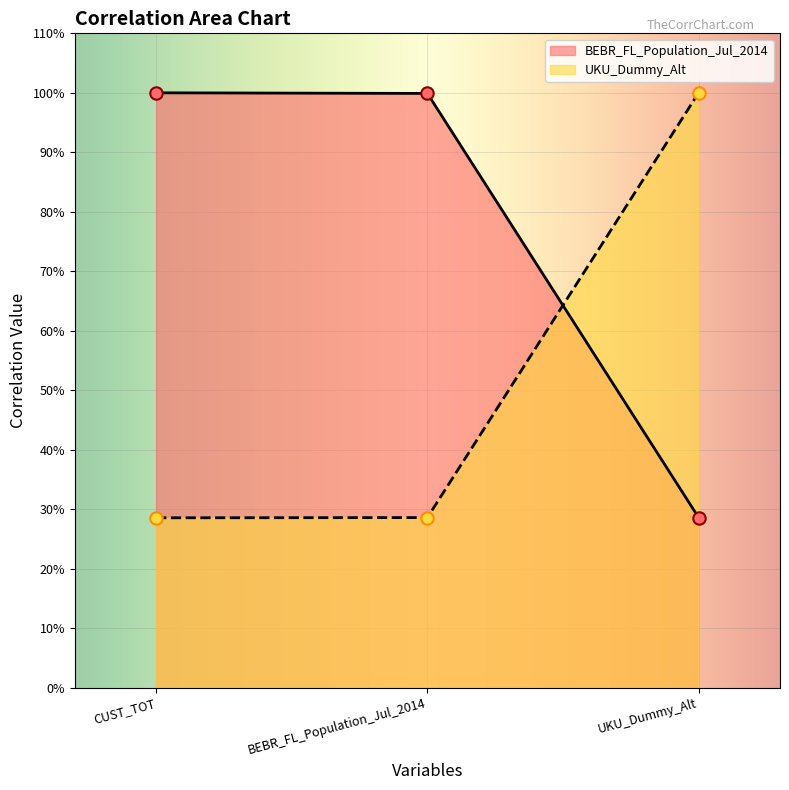

What is the total value across all series at UKU_Dummy_Alt?

1.3